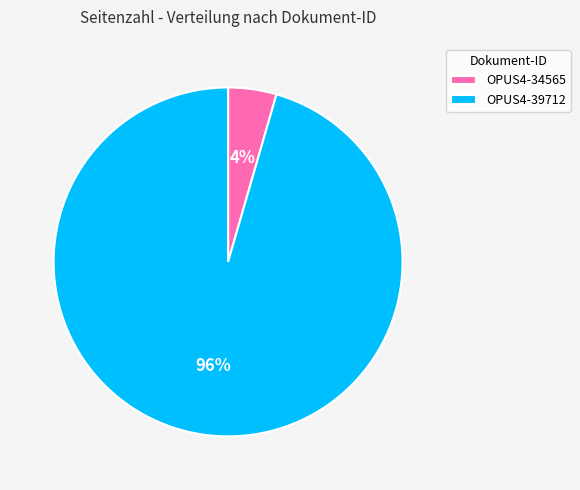

To the nearest percent, what percentage of the pie is OPUS4-34565?

4%